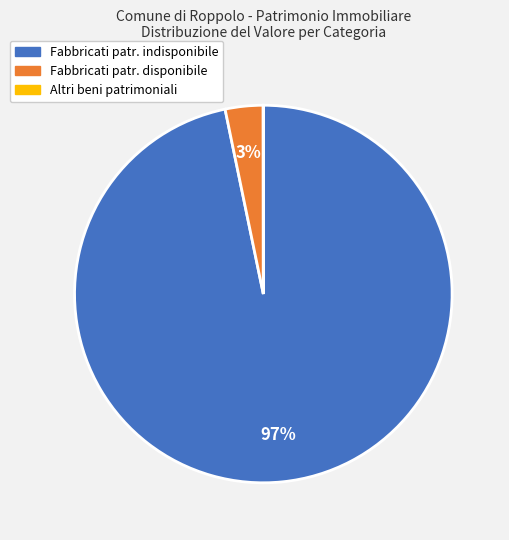

To the nearest percent, what is the difference between the largest and smallest slice percentages?

97%